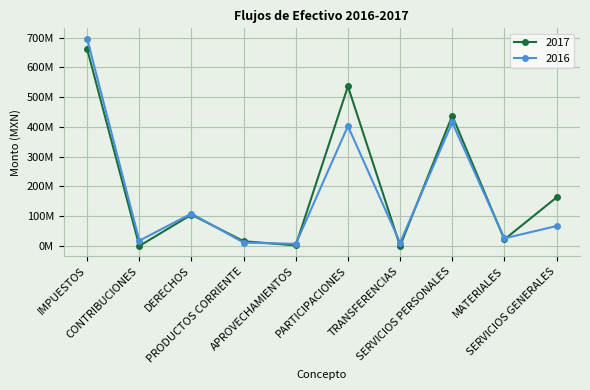

Does the chart have visible grid lines?

Yes